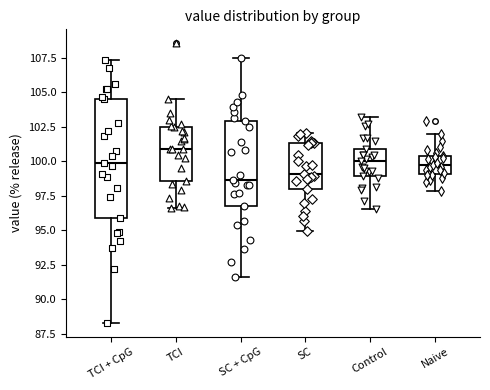

Where does the lower whisker of the box for SC + CpG end on the y-axis? The values are not printed on the chart, so give them approximately, as read against the axis.

91.5